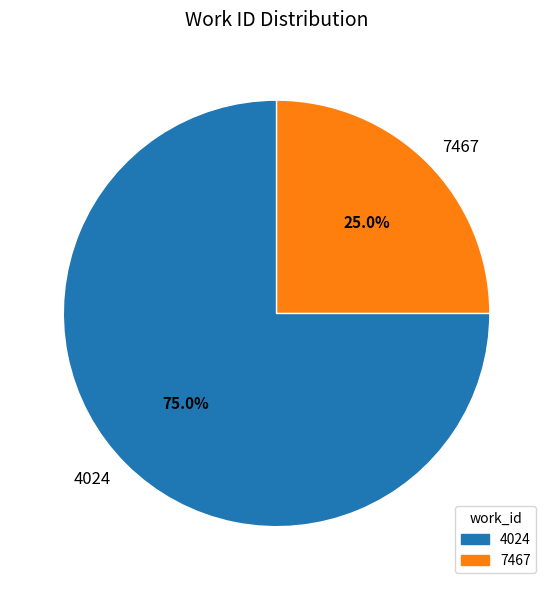

Between 7467 and 4024, which is larger?

4024